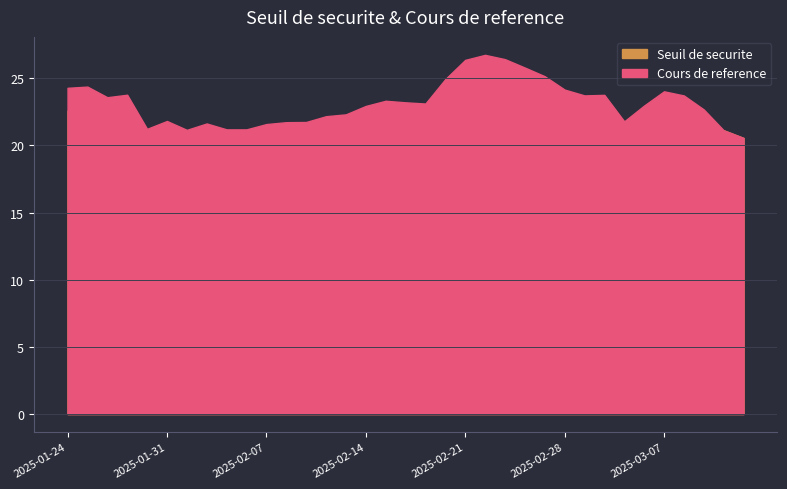

Which category has the highest value in the Seuil de securite series?

2025-02-24